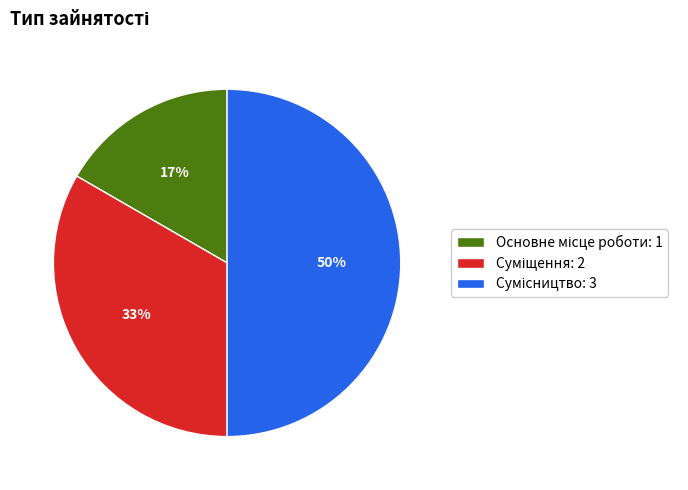

How many slices are in this pie chart?

3